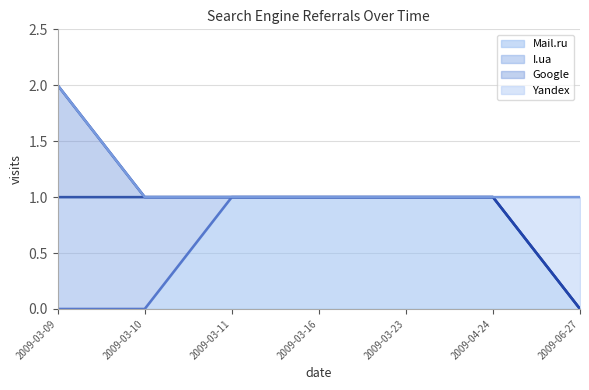

True or false: Mail.ru has a value of 0 at 2009-03-23.

False